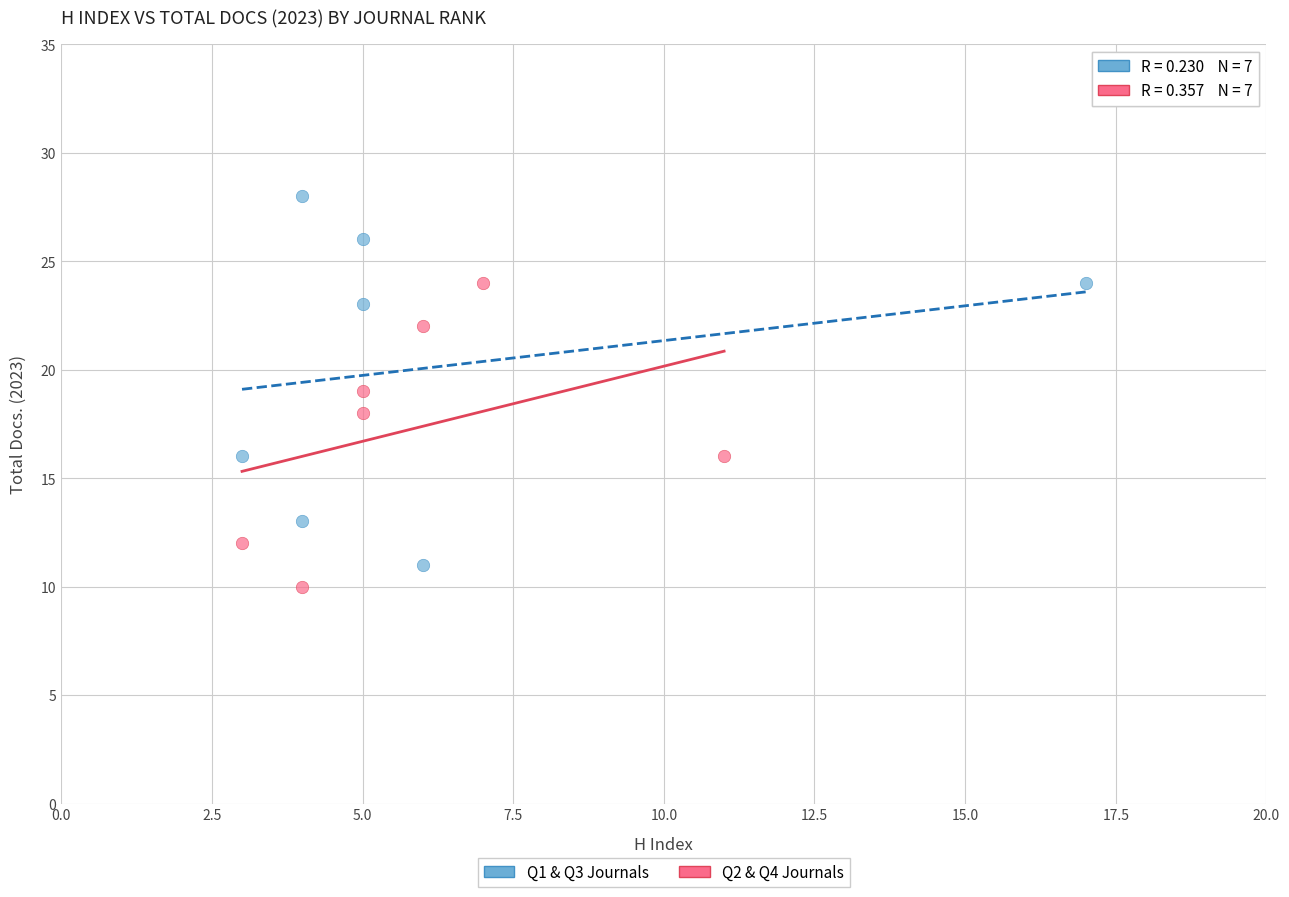

Which series contains the highest Y value?

Q1 & Q3 Journals